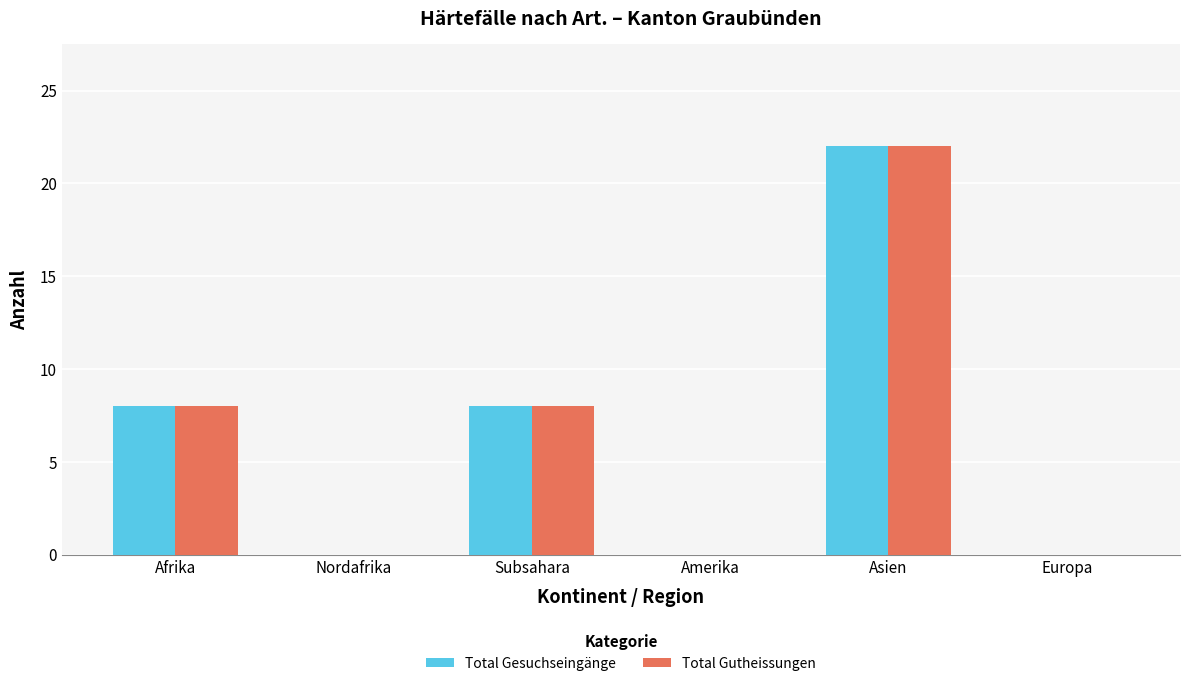

How many distinct data groups are displayed?

2